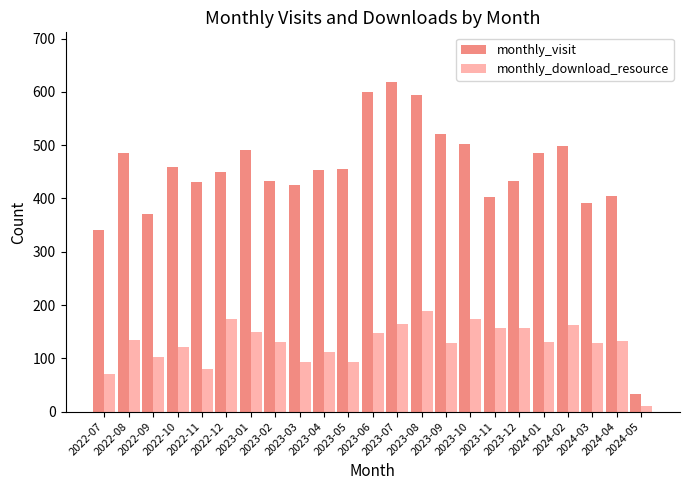

How many bars are there in each group?

2